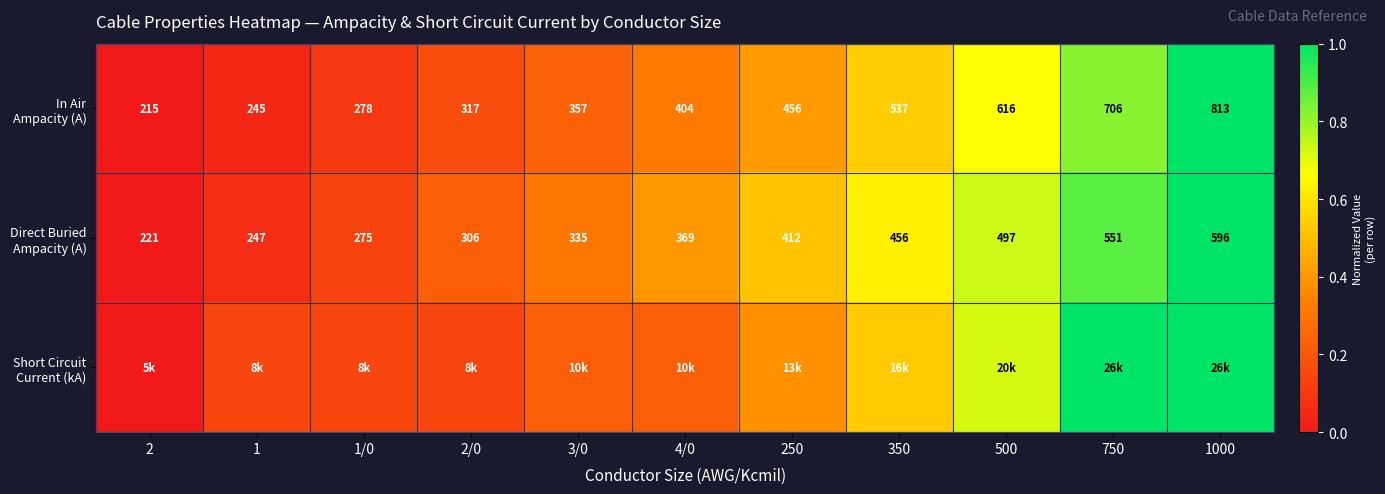

True or false: Short Circuit Current (kA) has a value of 0.1 at 1/0.

False